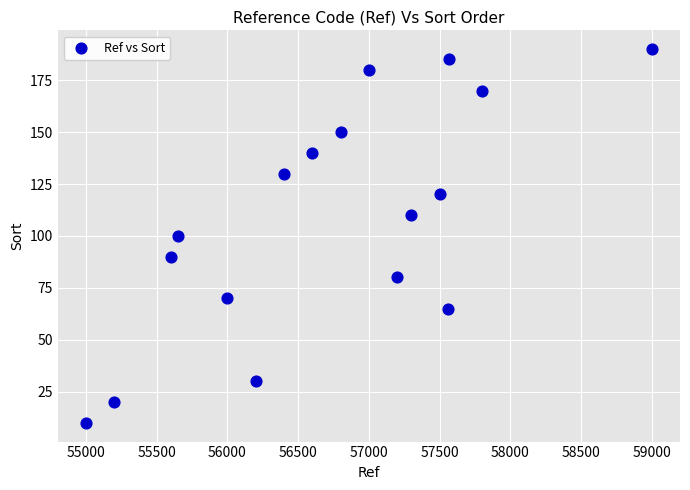

What is the range of Y values (max minus min)?

180